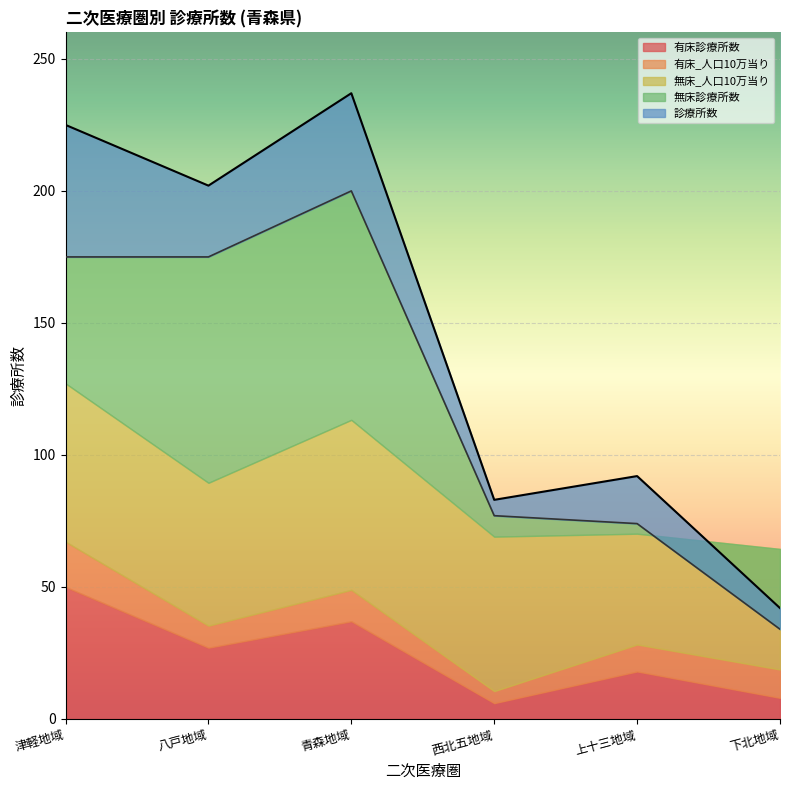

How many distinct data groups are displayed?

5